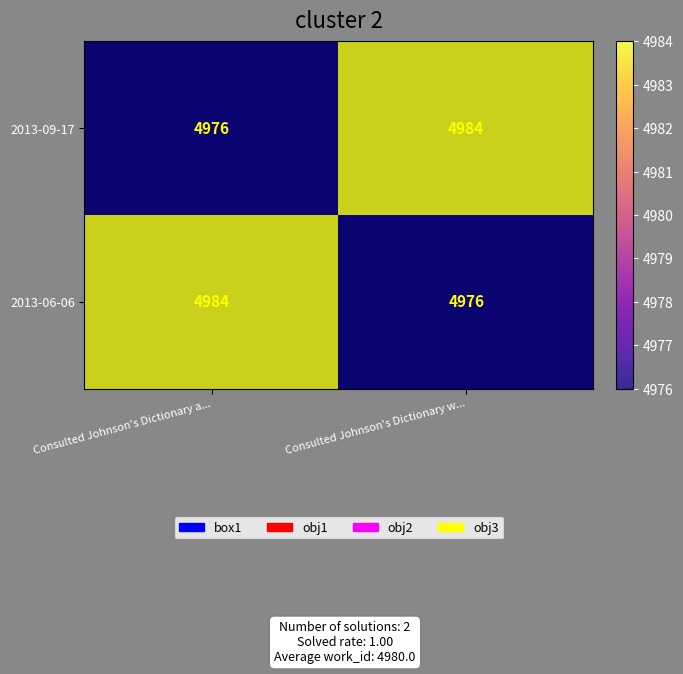

Is the value of 2013-09-17 at Consulted Johnson's Dictionary a... greater than the value of 2013-06-06 at Consulted Johnson's Dictionary a...?

No